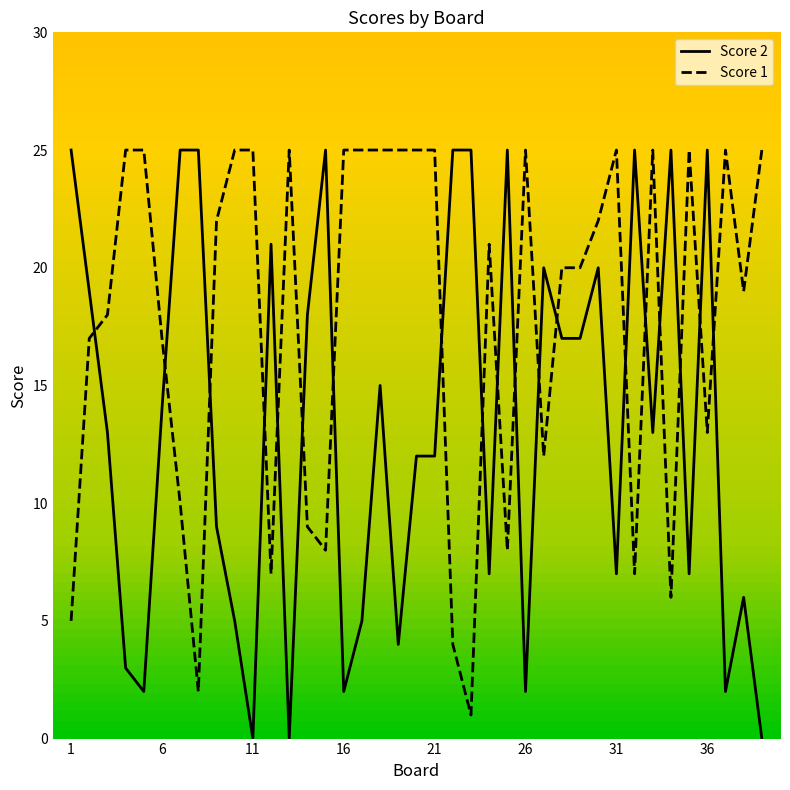

Which series has the largest total across all categories?

Score 1